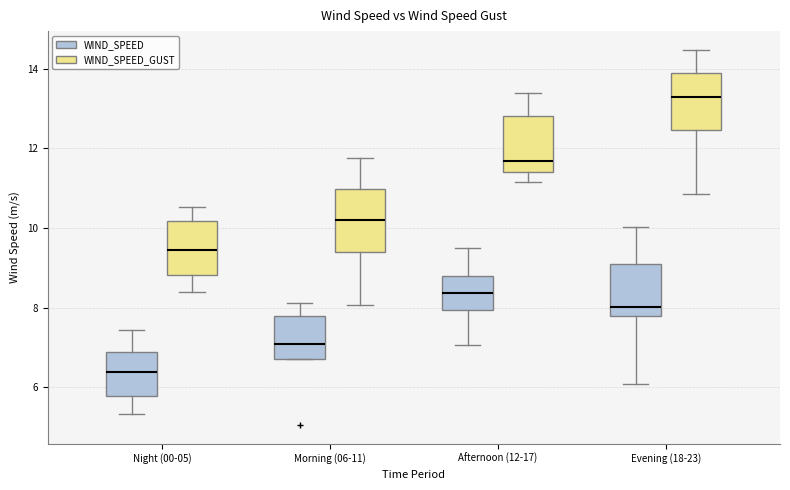

Reading left to right, read every box against the y-axis: the position of its median line, the range the box covers, and the ends of its whiskers. The values are not printed on the chart, so give them approximately, as read against the axis.

Night (00-05) (WIND_SPEED): median 6.4, box 5.8 to 6.8, whiskers 5.4 to 7.4
Night (00-05) (WIND_SPEED_GUST): median 9.4, box 8.8 to 10.2, whiskers 8.4 to 10.6
Morning (06-11) (WIND_SPEED): median 7.0, box 6.8 to 7.8, whiskers 6.8 to 8.2
Morning (06-11) (WIND_SPEED_GUST): median 10.2, box 9.4 to 11.0, whiskers 8.0 to 11.8
Afternoon (12-17) (WIND_SPEED): median 8.4, box 8.0 to 8.8, whiskers 7.0 to 9.6
Afternoon (12-17) (WIND_SPEED_GUST): median 11.6, box 11.4 to 12.8, whiskers 11.2 to 13.4
Evening (18-23) (WIND_SPEED): median 8.0, box 7.8 to 9.0, whiskers 6.0 to 10.0
Evening (18-23) (WIND_SPEED_GUST): median 13.2, box 12.4 to 13.8, whiskers 10.8 to 14.4